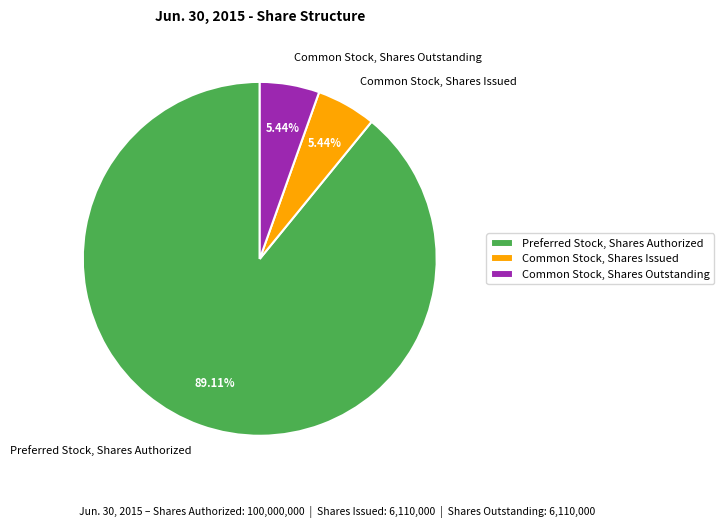

To the nearest percent, what portion does Preferred Stock, Shares Authorized represent?

89%